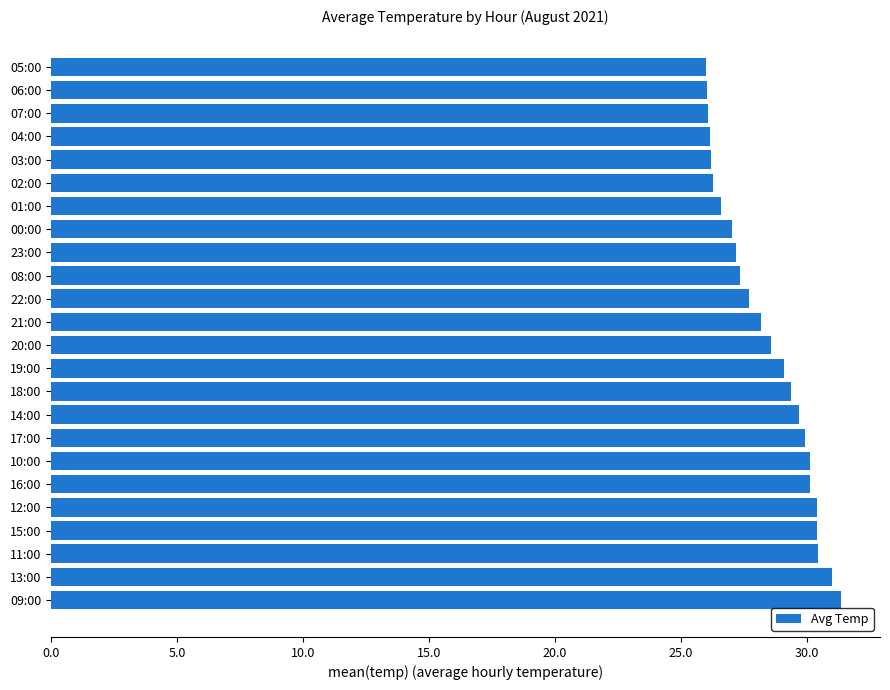

The chart shows a value of 31.0 at 13:00. True or false?

True